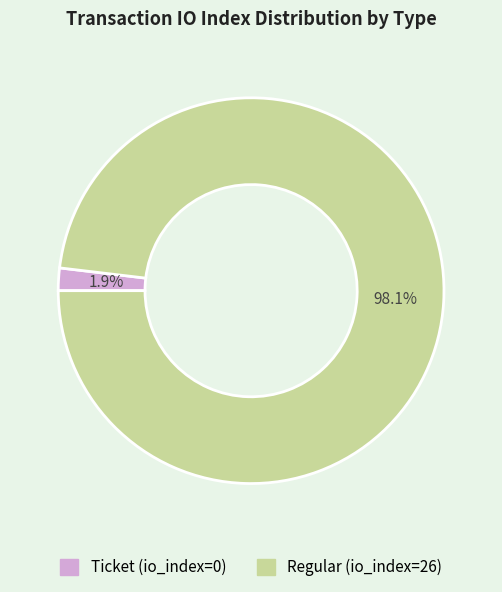

Which has a higher value, Regular (io_index=26) or Ticket (io_index=0)?

Regular (io_index=26)